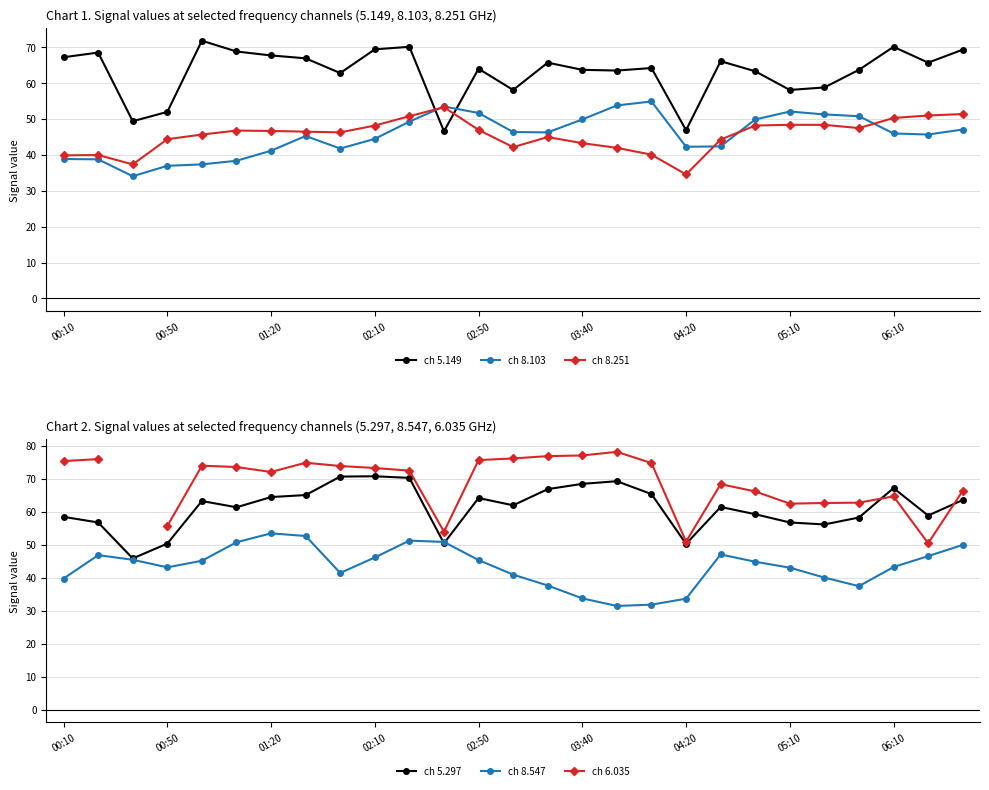

Where is ch 5.297 nearest to the value 58?

23